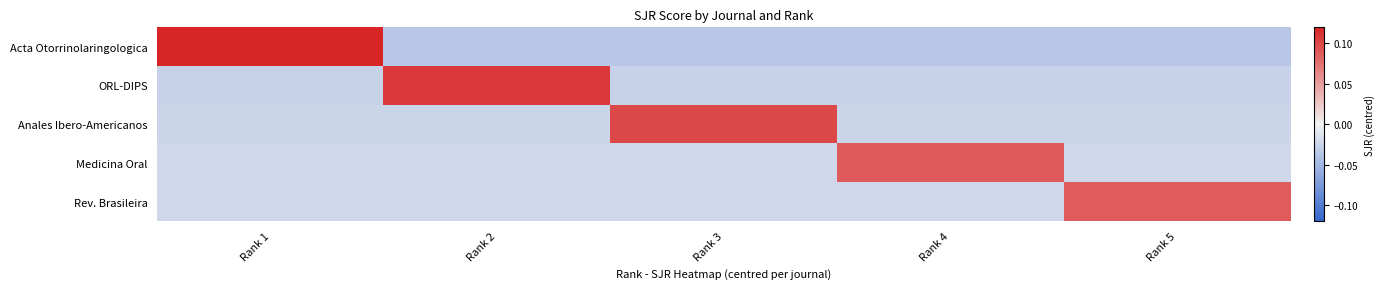

List the series in order of their peak value, highest first.

Acta Otorrinolaringologica, ORL-DIPS, Anales Ibero-Americanos, Medicina Oral, Rev. Brasileira